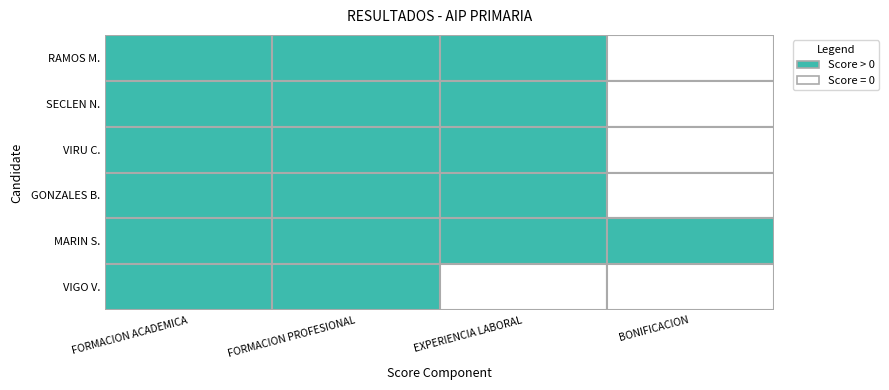

The value of VIGO VILLAVICENCIO VICTOR at 1 is 0.8. True or false?

False